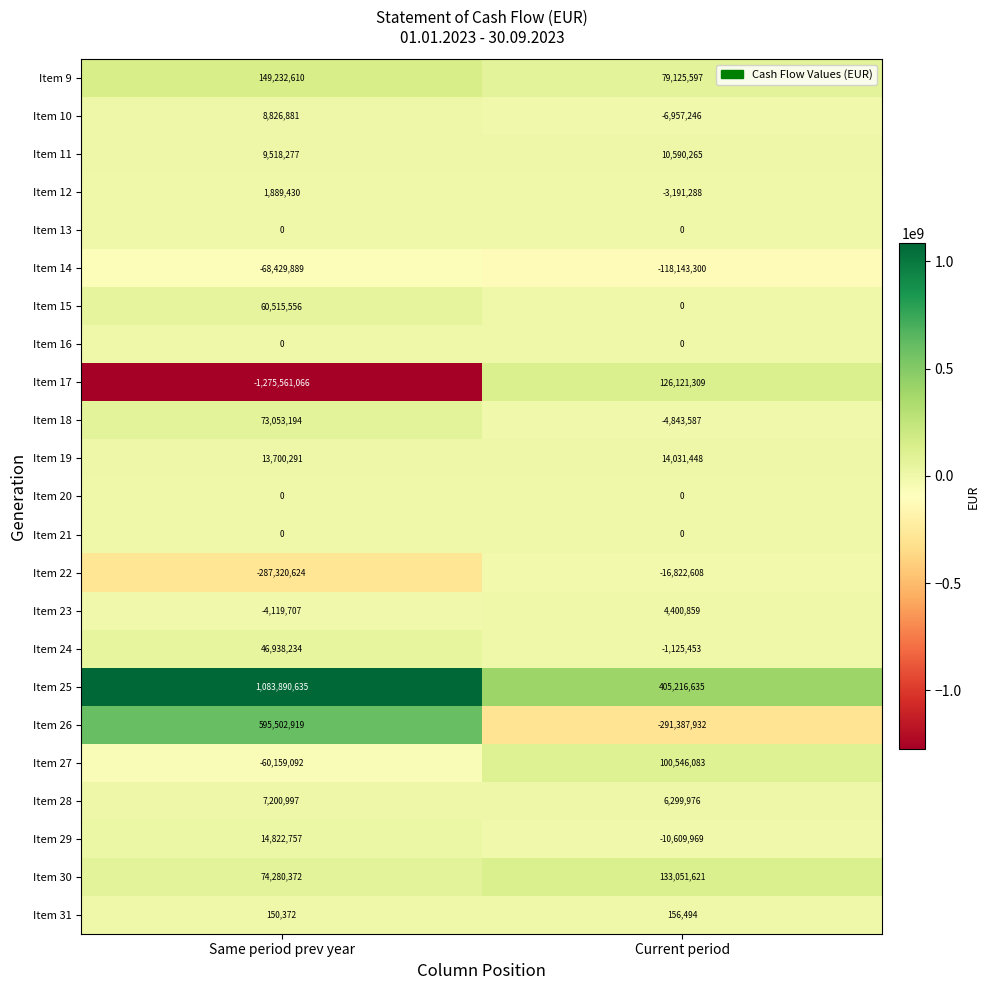

Which series changed the most between Same period prev year and Current period?

Item 17